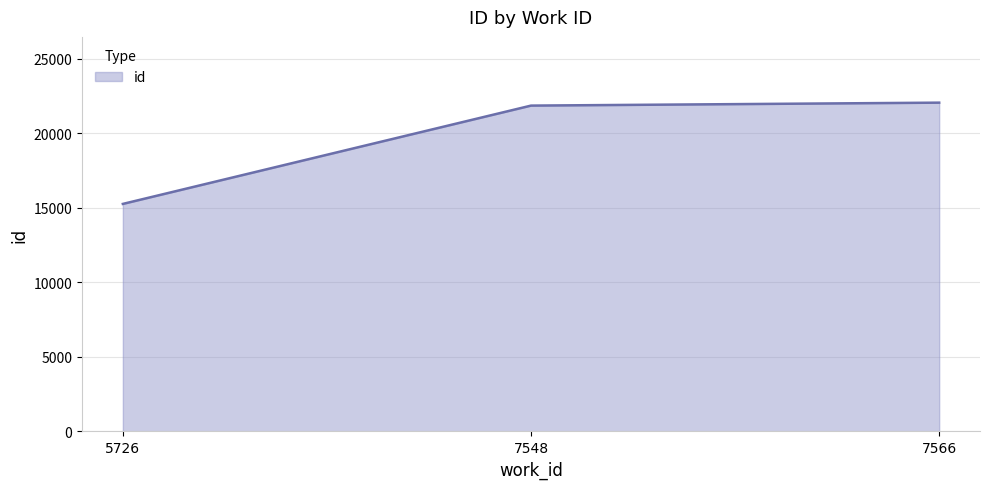

What is the sum of the values at 7548 and 5726?

37113